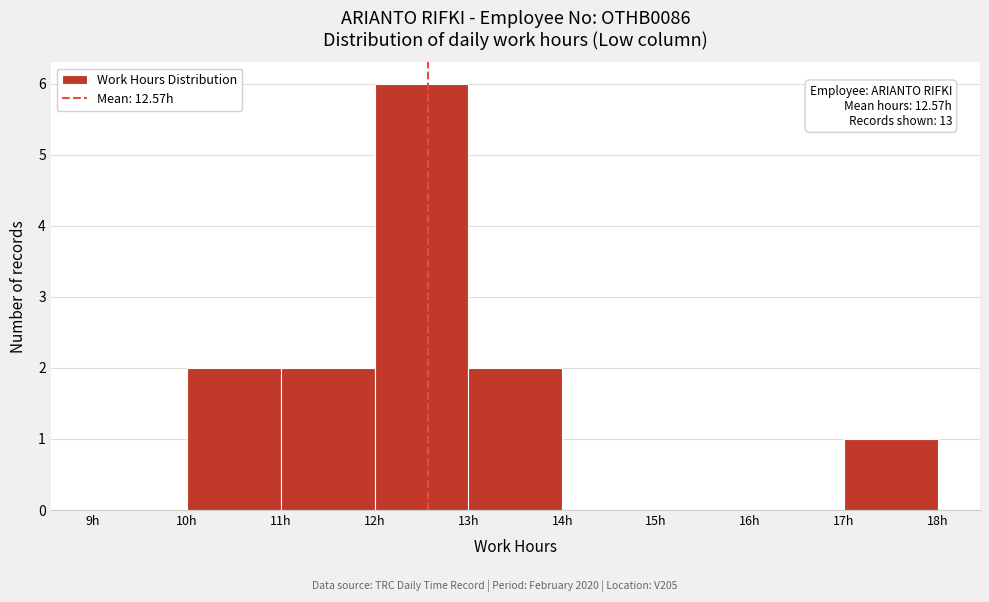

Which range on the x-axis has the tallest bar?

12 to 13